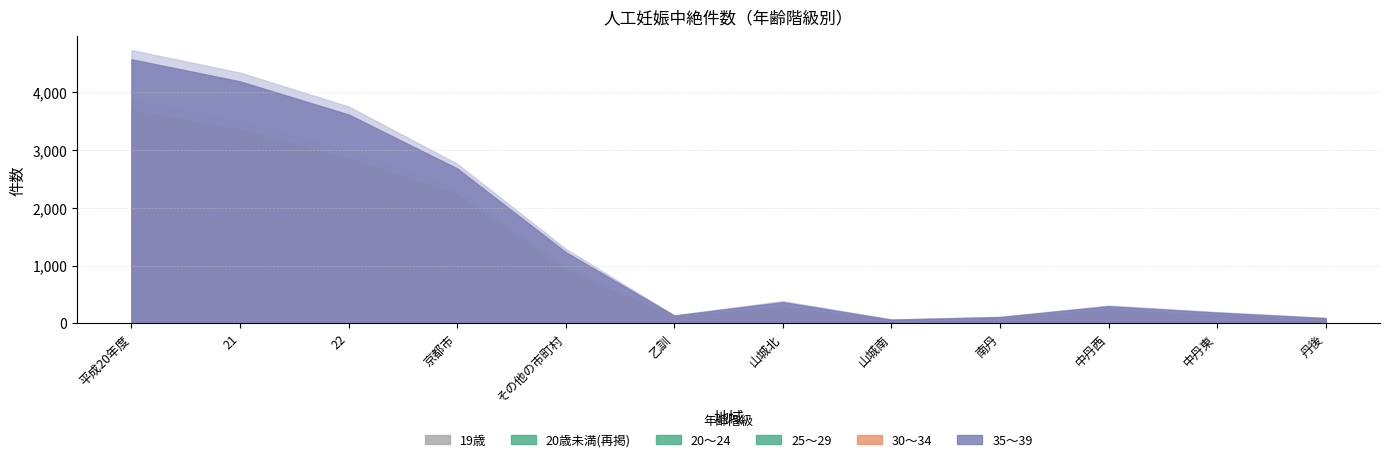

In 25～29, how many points are higher than both neighbors (excluding endpoints)?

2